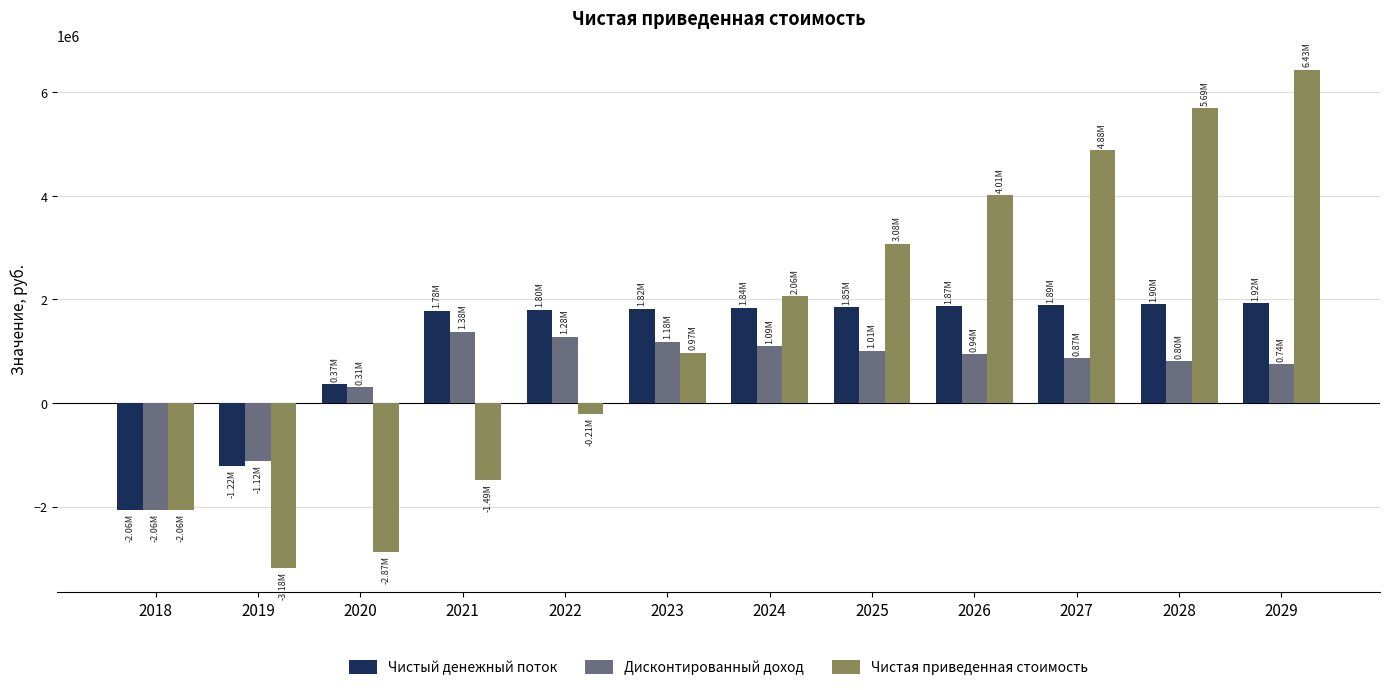

At which category is the sum across all series the highest?

2029